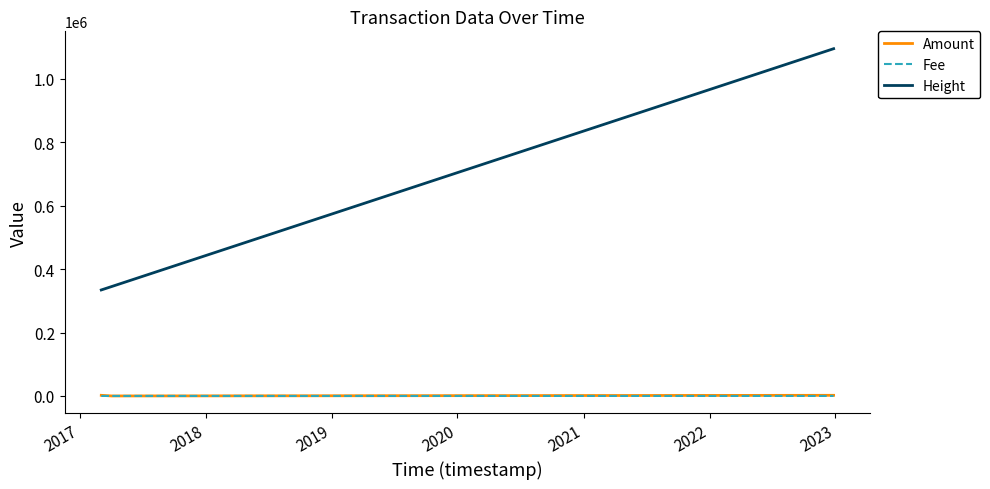

Which series has the largest range (max minus min)?

Height